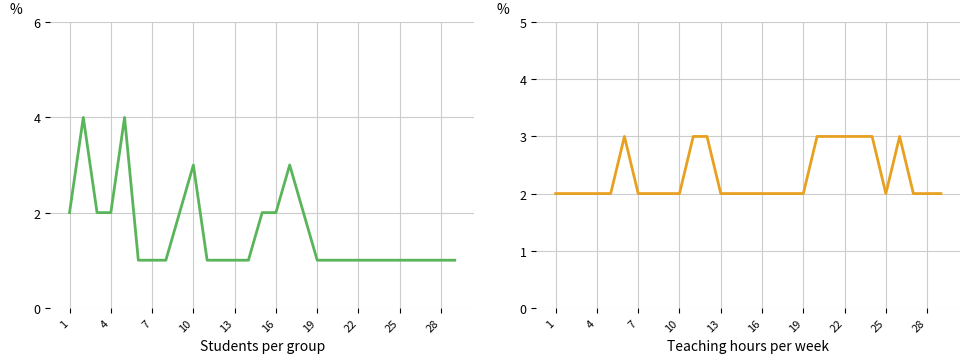

Does the chart display data point markers on the line(s)?

No